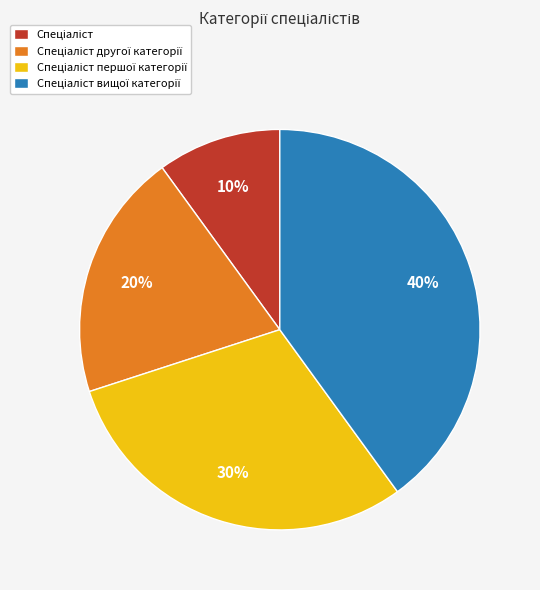

Is there a majority slice in this chart?

No